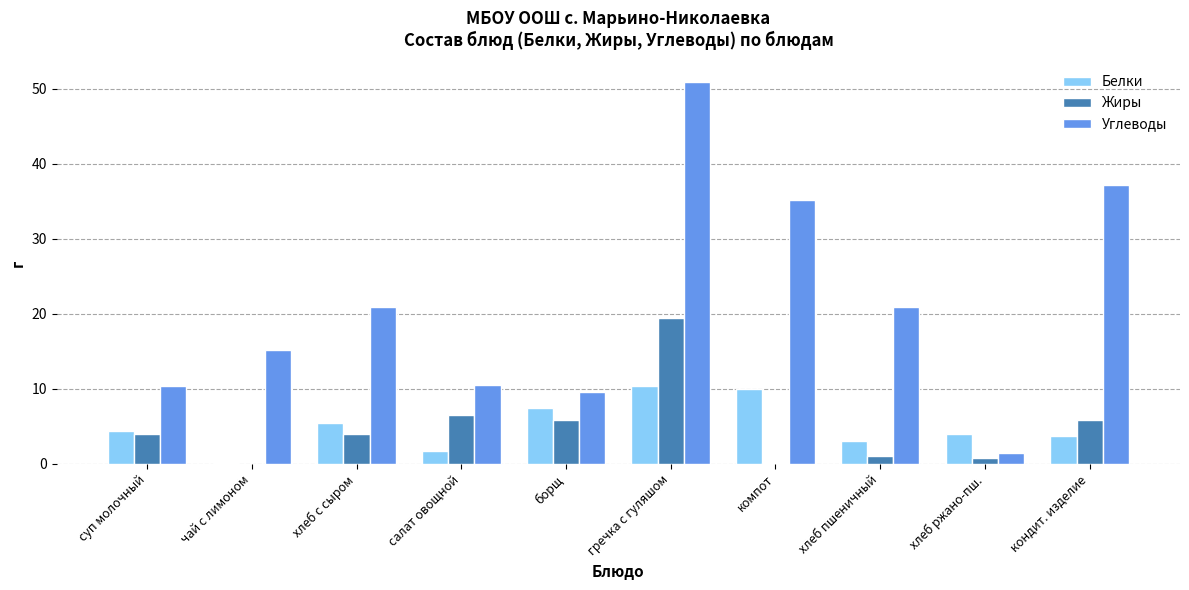

What value does the Углеводы series have at суп молочный?

10.4